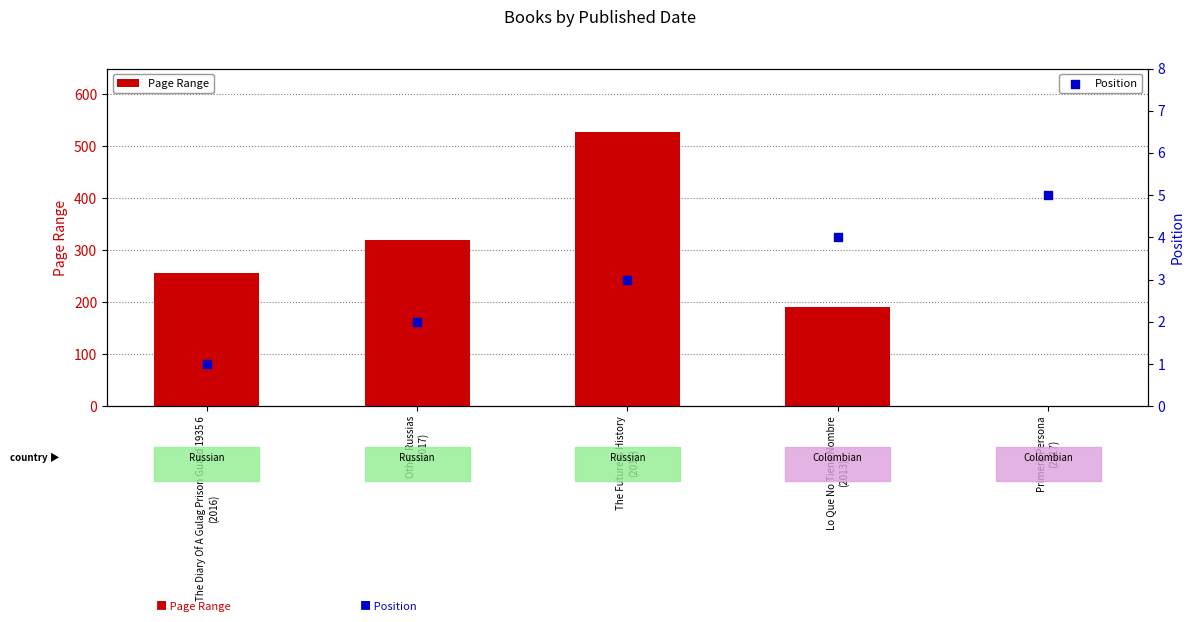

Is the value of Position at The Diary Of A Gulag Prison Guard 1935 6
(2016) greater than the value of Page Range at The Diary Of A Gulag Prison Guard 1935 6
(2016)?

No